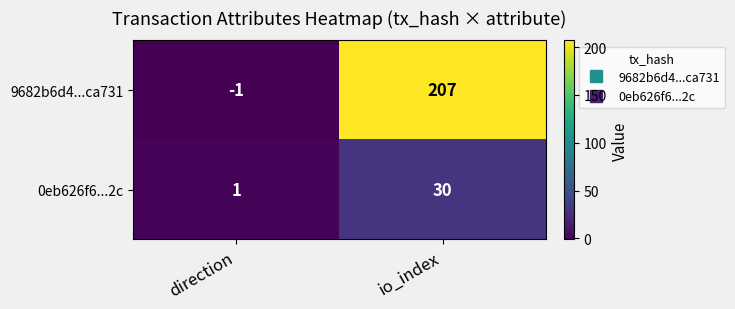

What is the sum of the 0eb626f6...2c values at io_index and direction?

31